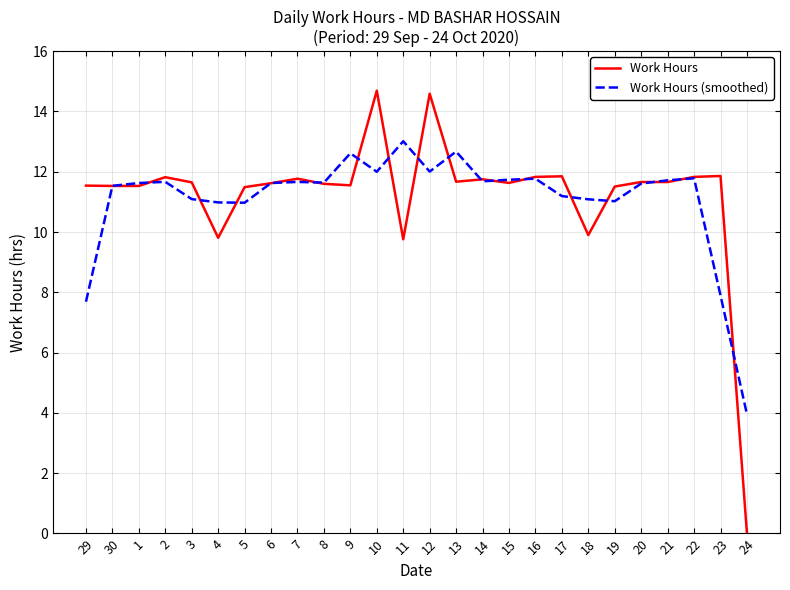

What position from the right is 21?

4